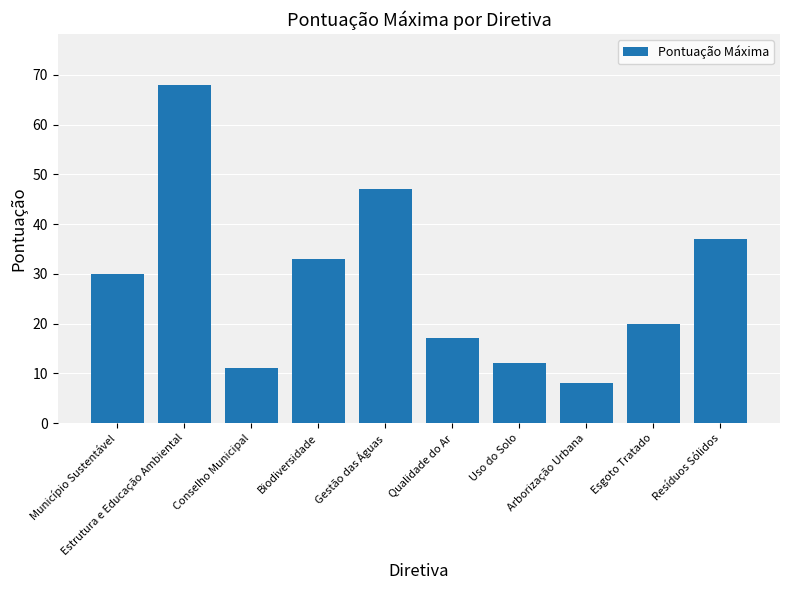

How many data points are less than 30?

5